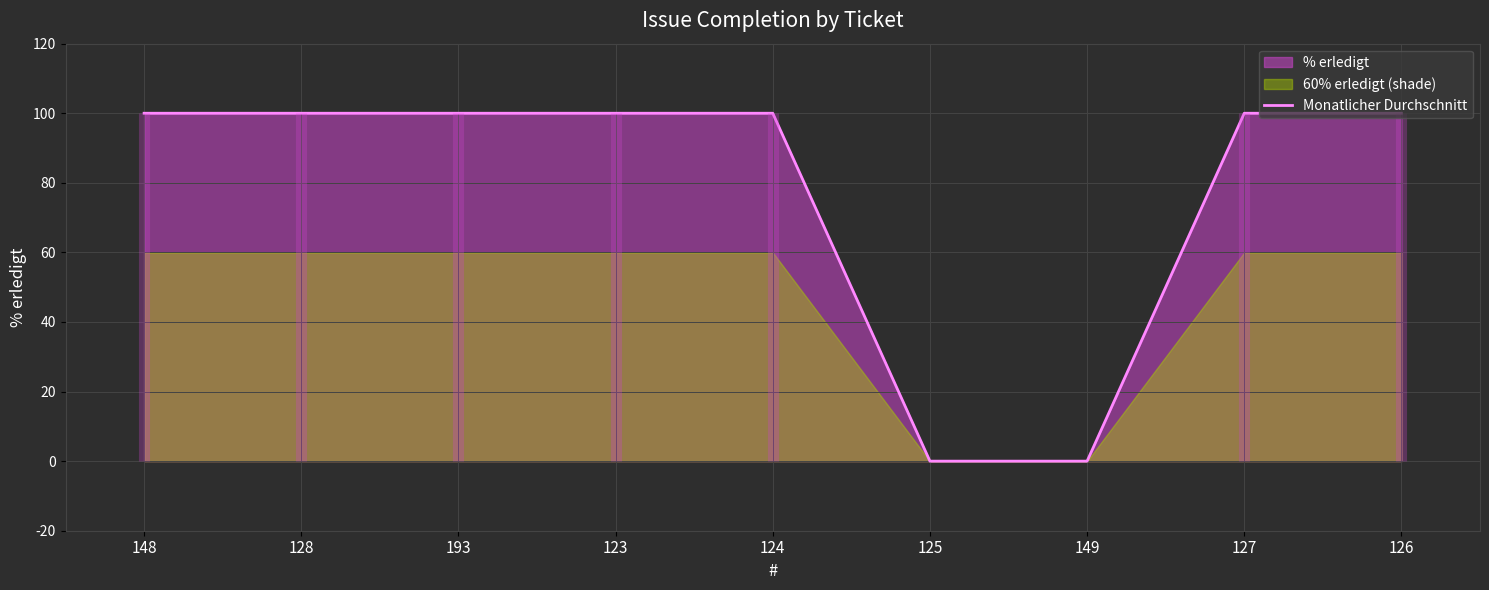

Reading right to left, transcribe all the data shown in this chart.

100	100	0	0	100	100	100	100	100